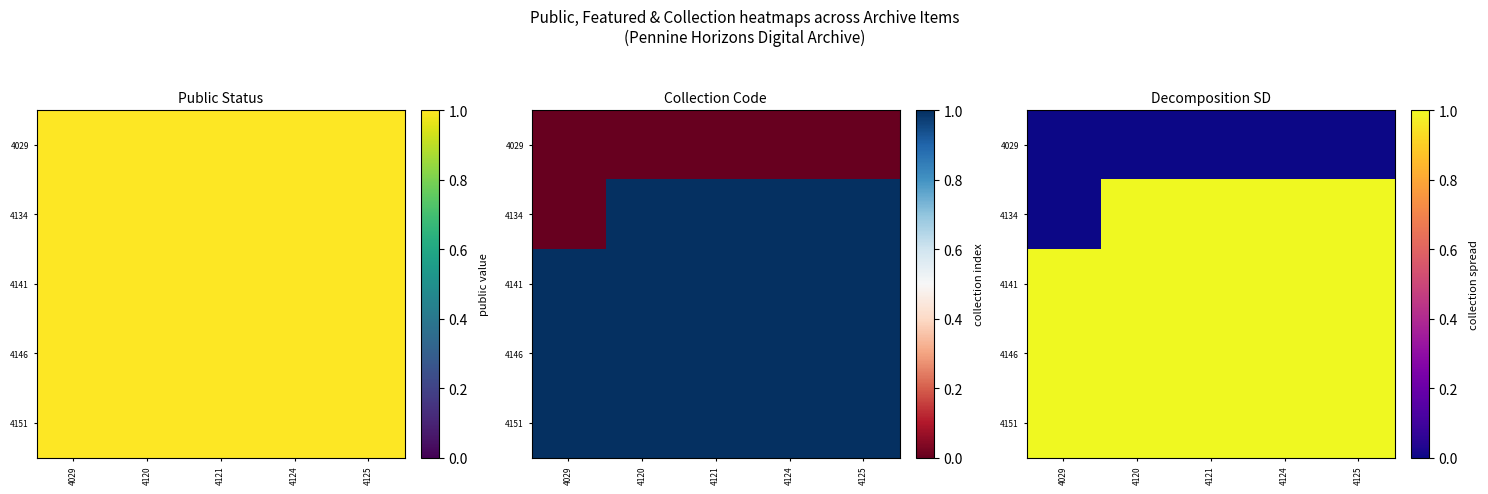

How many values in the 4134 series are below 1?

1